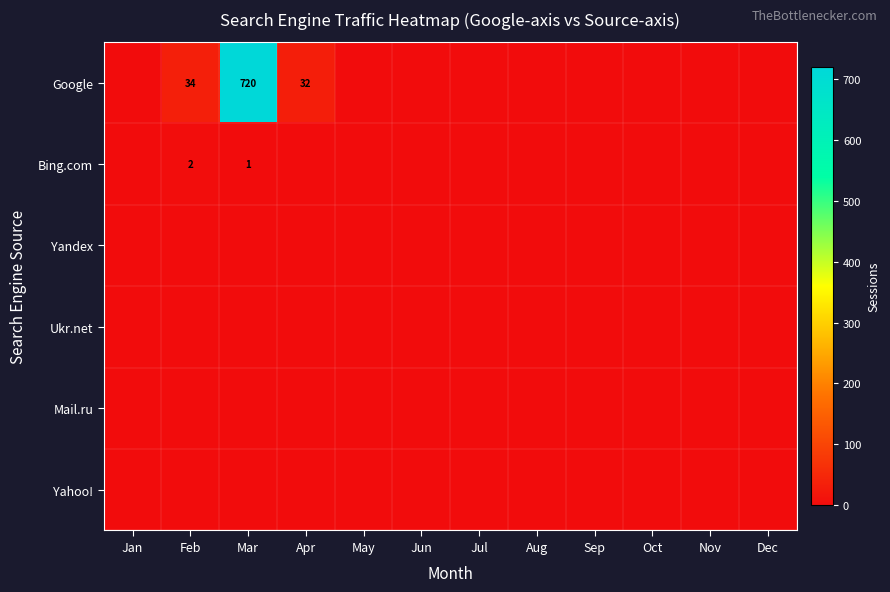

True or false: Bing.com has a value of 2 at Feb.

True